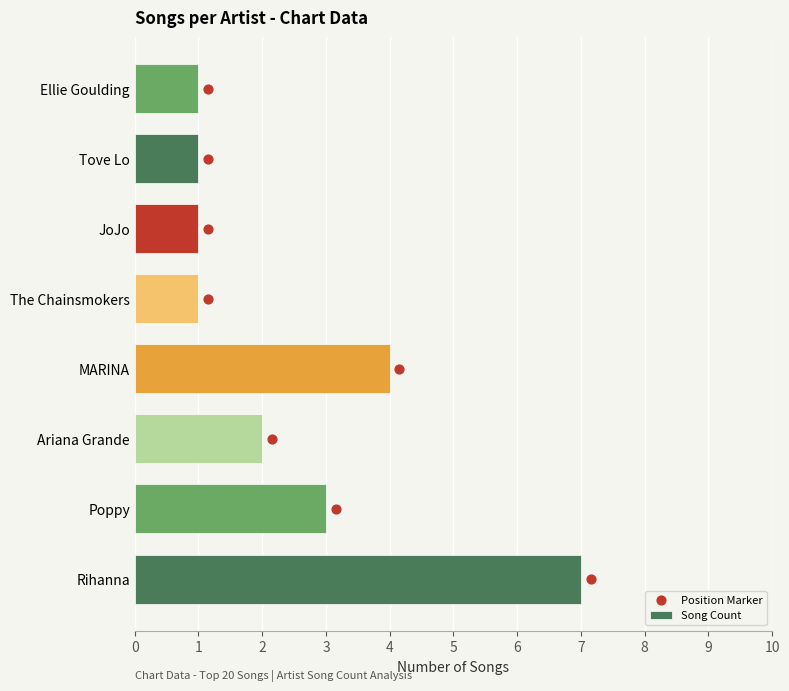

What are all the series names shown in the legend?

Song Count, Position Marker